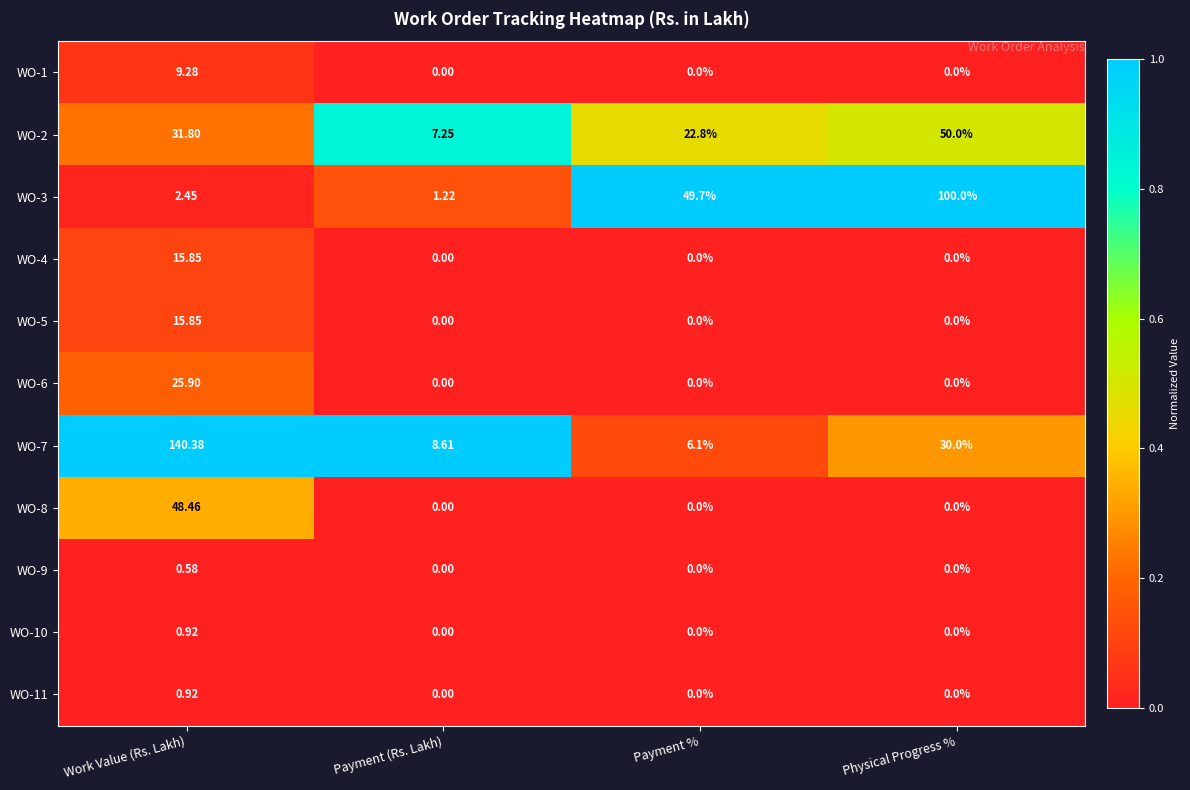

Where does the WO-7 series first go above 30?

Work Value (Rs. Lakh)